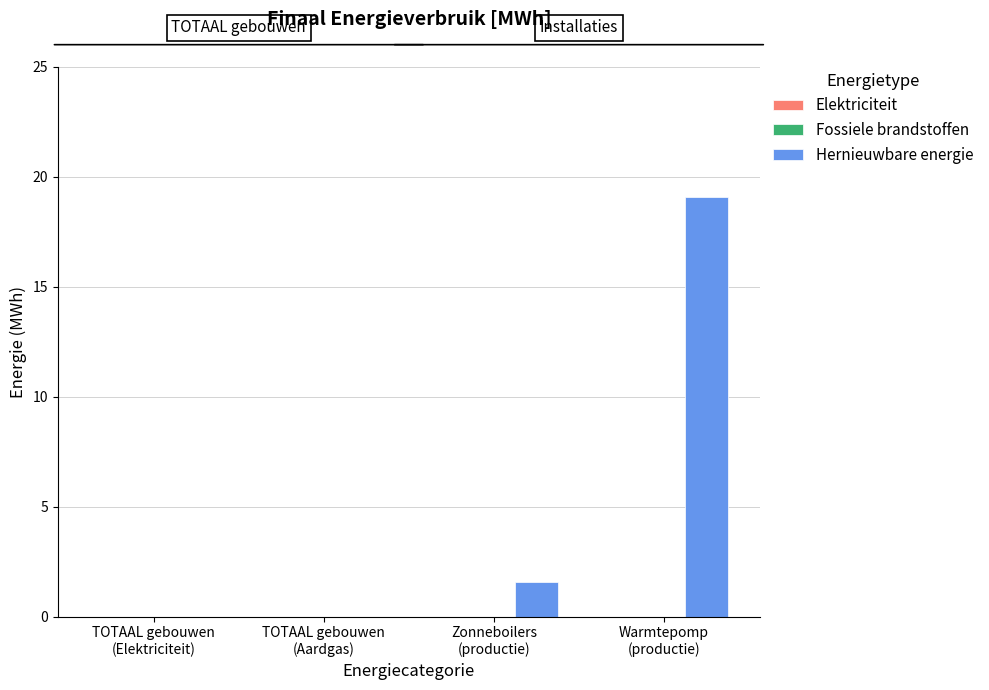

What is the sum of all values?

20.6